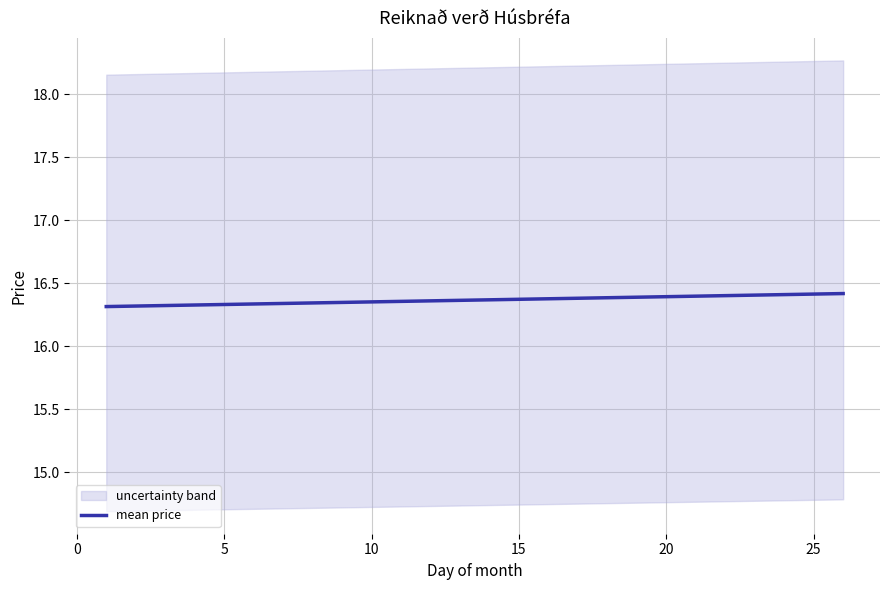

Approximately how many times larger is the value at 24 compared to 20?

1.0